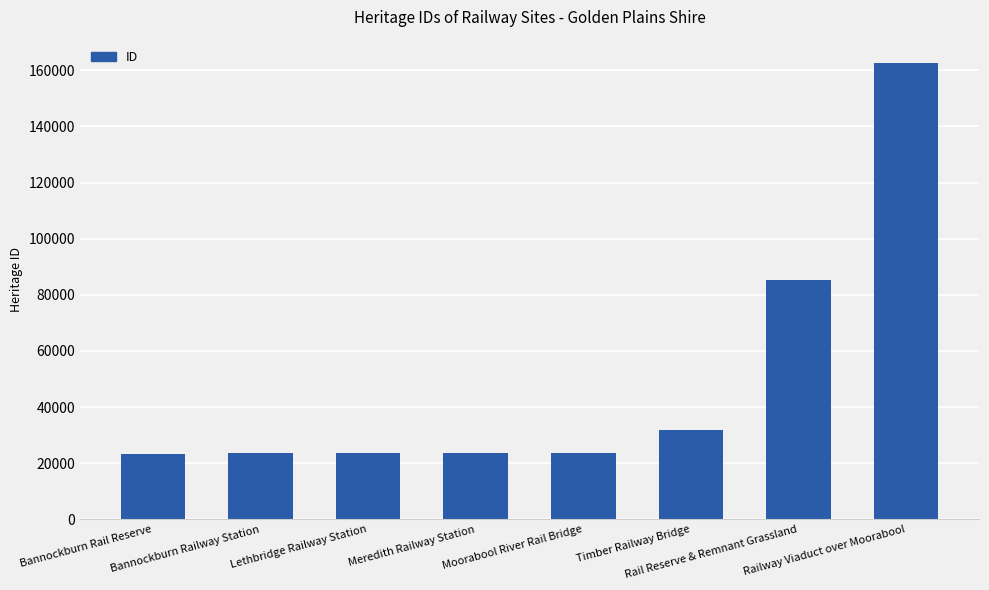

How many series are shown in this chart?

1